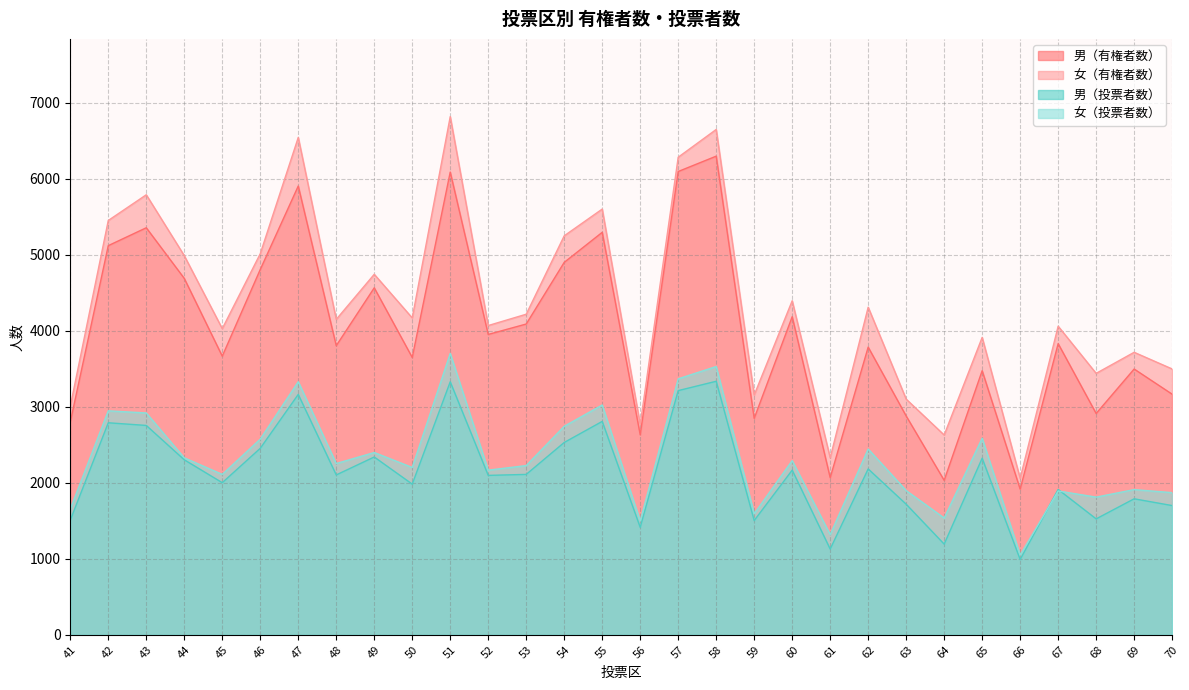

Rank the series by their maximum value, from highest to lowest.

女（有権者数）, 男（有権者数）, 女（投票者数）, 男（投票者数）